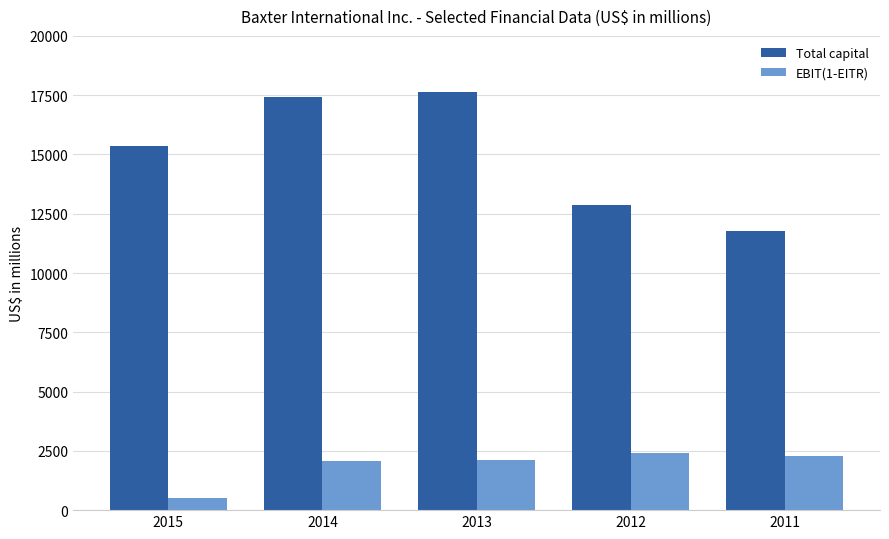

Does the chart contain any negative values?

No